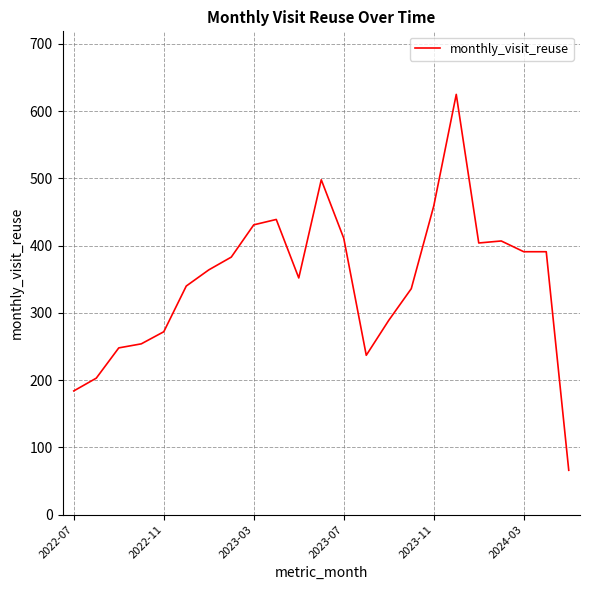

What is the maximum value shown in the chart?

625